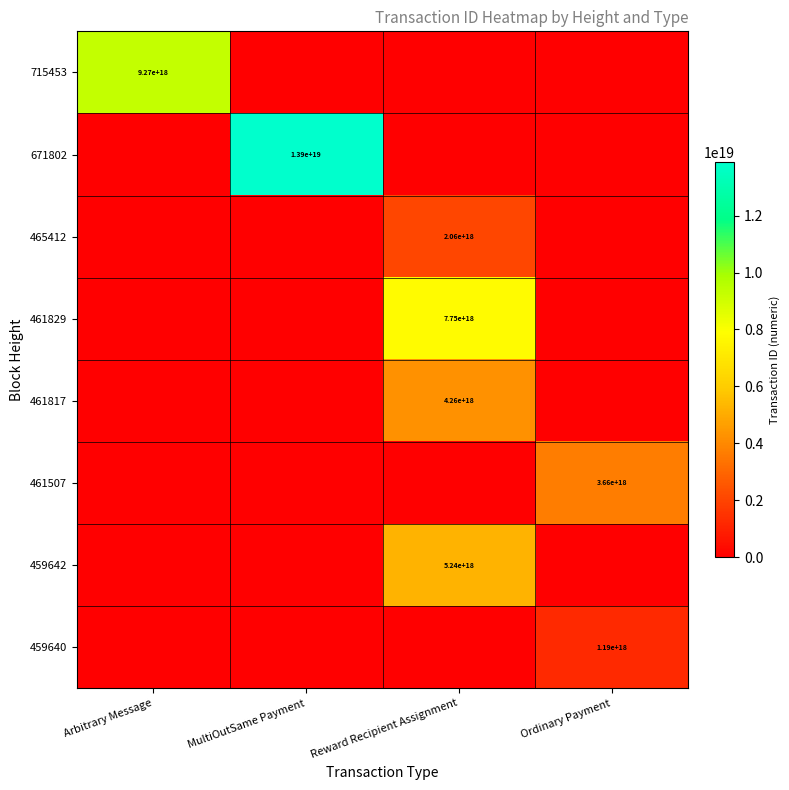

The value of 459642 at Reward Recipient Assignment is 3048032947984962560. True or false?

False